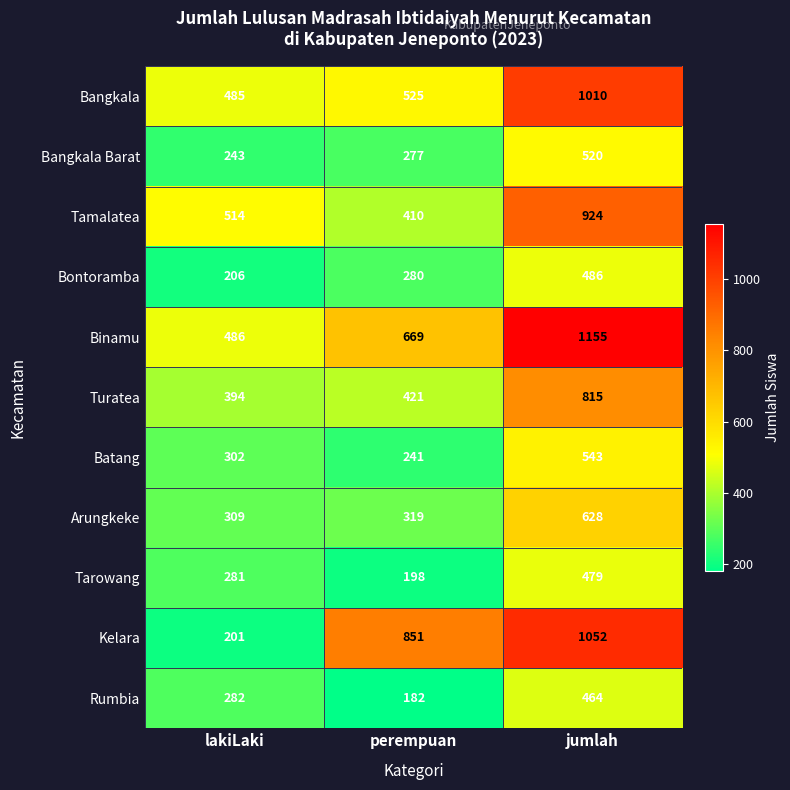

Count the number of data series in this chart.

11